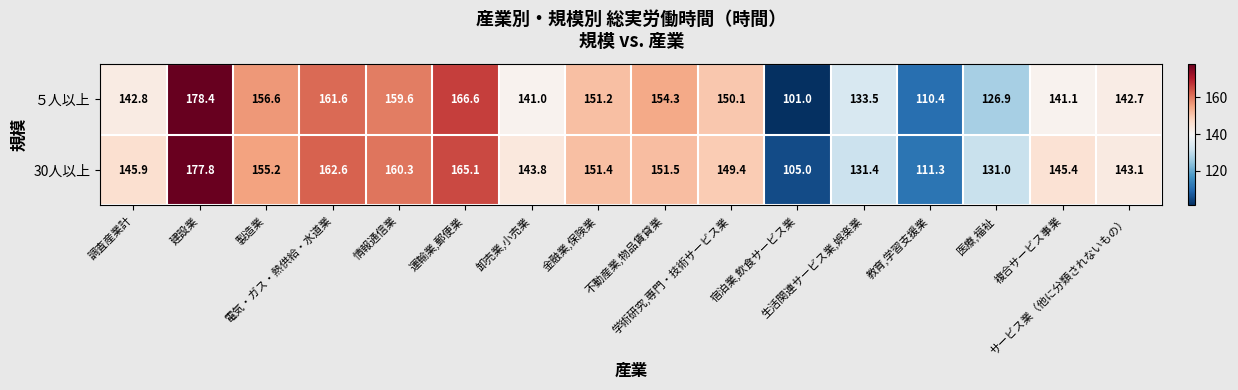

What is the minimum value shown in the chart?

101.0